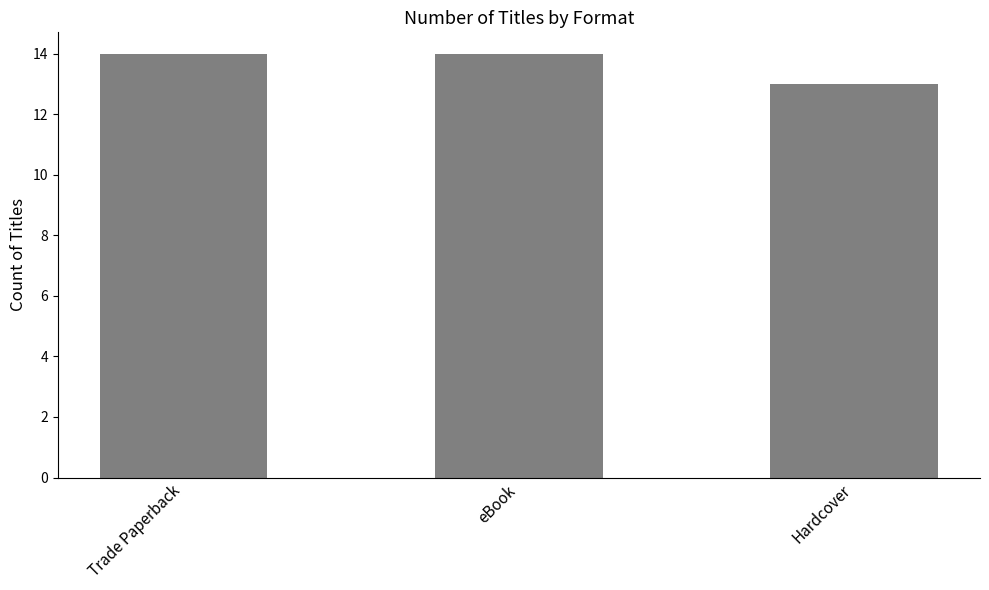

What is the label of the 1st bar from the left?

Trade Paperback